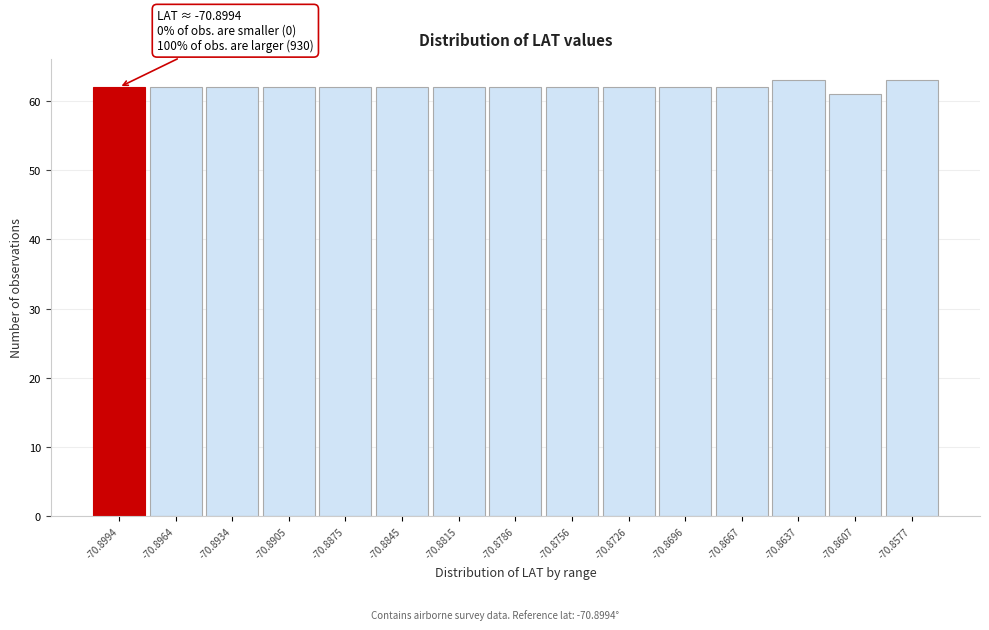

Reading left to right, extract all data points from this chart.

62	62	62	62	62	62	62	62	62	62	62	62	63	61	63